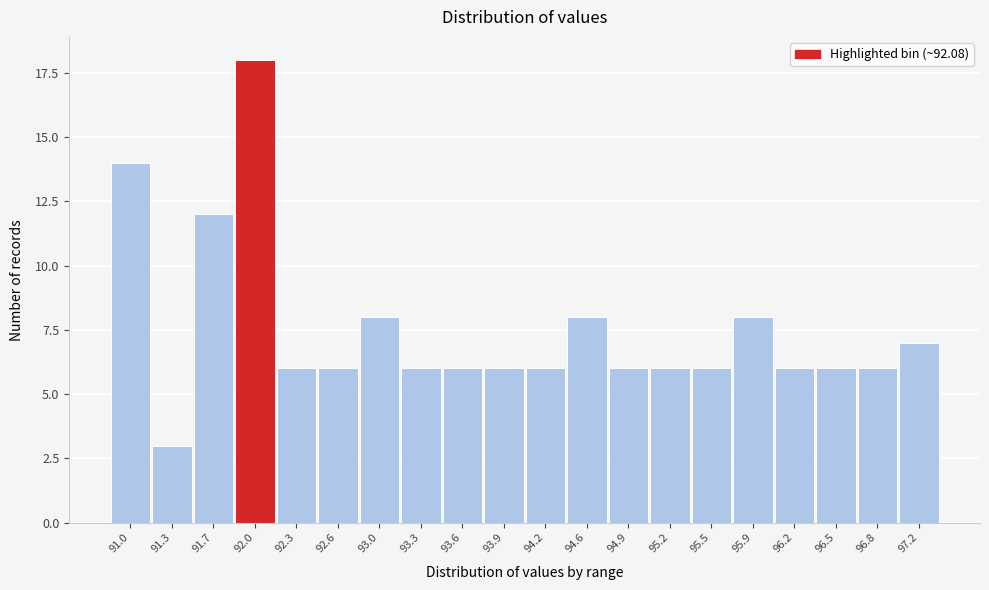

Reading left to right, what are all the values shown in this chart?

14	3	12	18	6	6	8	6	6	6	6	8	6	6	6	8	6	6	6	7